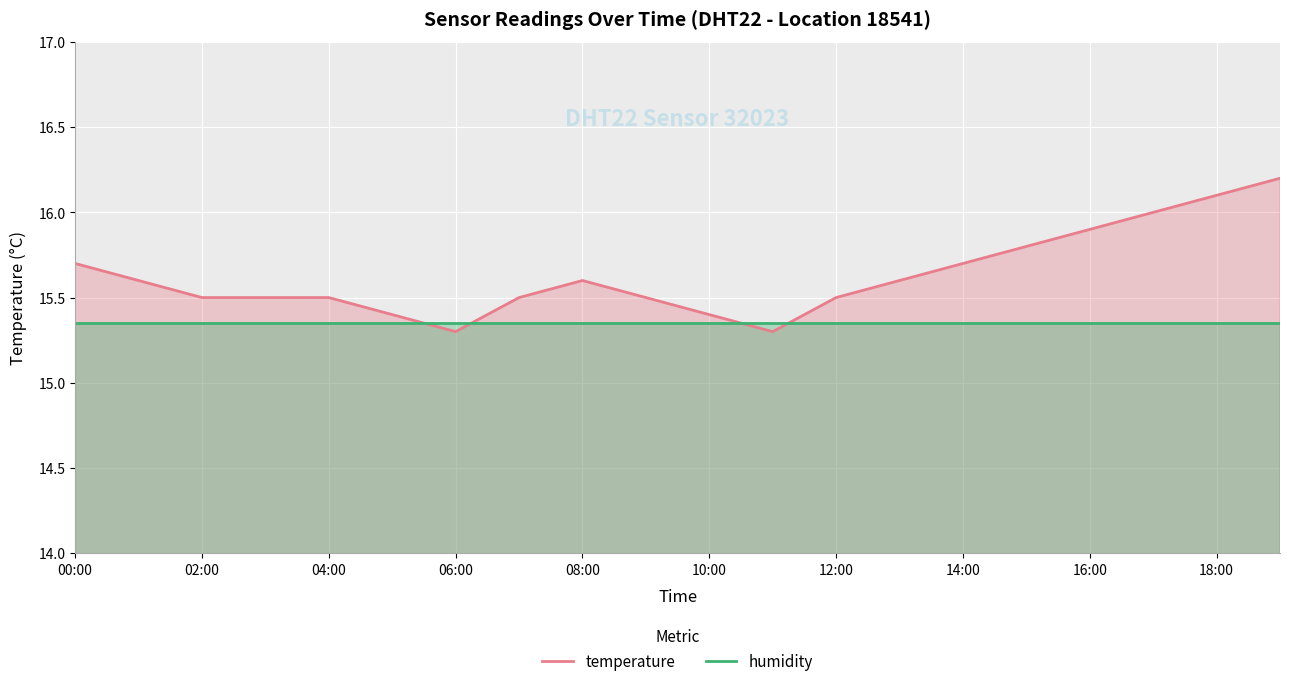

What is the maximum value for humidity?

15.4